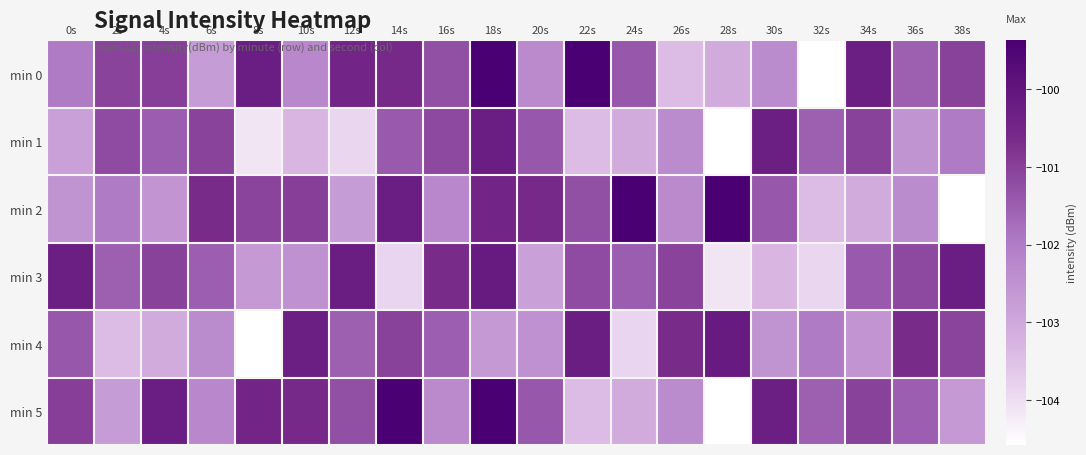

Reading left to right, what are all the values shown in this chart?

min 0: 0s=-102.0	2s=-101.0	4s=-101.0	6s=-102.7	8s=-100.2	10s=-102.3	12s=-100.5	14s=-100.6	16s=-101.3	18s=-99.4	20s=-102.3	22s=-99.4	24s=-101.4	26s=-103.4	28s=-103.1	30s=-102.3	32s=-104.6	34s=-100.3	36s=-101.5	38s=-101.0
min 1: 0s=-102.8	2s=-101.2	4s=-101.5	6s=-101.0	8s=-104.1	10s=-103.3	12s=-103.9	14s=-101.4	16s=-101.1	18s=-100.2	20s=-101.4	22s=-103.4	24s=-103.1	26s=-102.3	28s=-104.6	30s=-100.3	32s=-101.5	34s=-101.0	36s=-102.5	38s=-102.0
min 2: 0s=-102.5	2s=-102.0	4s=-102.6	6s=-100.7	8s=-101.1	10s=-101.0	12s=-102.7	14s=-100.2	16s=-102.3	18s=-100.5	20s=-100.6	22s=-101.3	24s=-99.4	26s=-102.3	28s=-99.4	30s=-101.4	32s=-103.4	34s=-103.1	36s=-102.3	38s=-104.6
min 3: 0s=-100.3	2s=-101.5	4s=-101.0	6s=-101.5	8s=-102.7	10s=-102.5	12s=-100.3	14s=-103.8	16s=-100.7	18s=-100.2	20s=-102.8	22s=-101.2	24s=-101.5	26s=-101.0	28s=-104.1	30s=-103.3	32s=-103.9	34s=-101.4	36s=-101.1	38s=-100.2
min 4: 0s=-101.4	2s=-103.4	4s=-103.1	6s=-102.3	8s=-104.6	10s=-100.3	12s=-101.5	14s=-101.0	16s=-101.5	18s=-102.7	20s=-102.5	22s=-100.3	24s=-103.8	26s=-100.7	28s=-100.2	30s=-102.5	32s=-102.0	34s=-102.6	36s=-100.7	38s=-101.1
min 5: 0s=-101.0	2s=-102.7	4s=-100.2	6s=-102.3	8s=-100.5	10s=-100.6	12s=-101.3	14s=-99.4	16s=-102.3	18s=-99.4	20s=-101.4	22s=-103.4	24s=-103.1	26s=-102.3	28s=-104.6	30s=-100.3	32s=-101.5	34s=-101.0	36s=-101.5	38s=-102.7